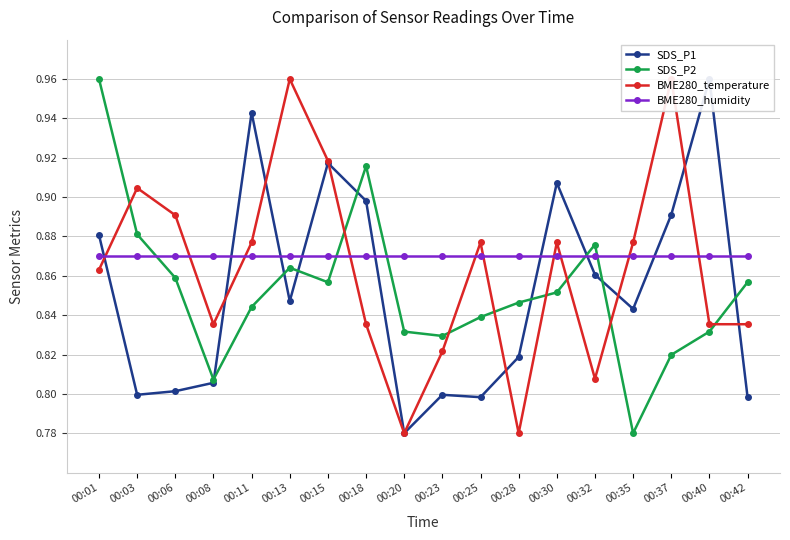

What is the approximate value of BME280_humidity at 00:11?

0.9